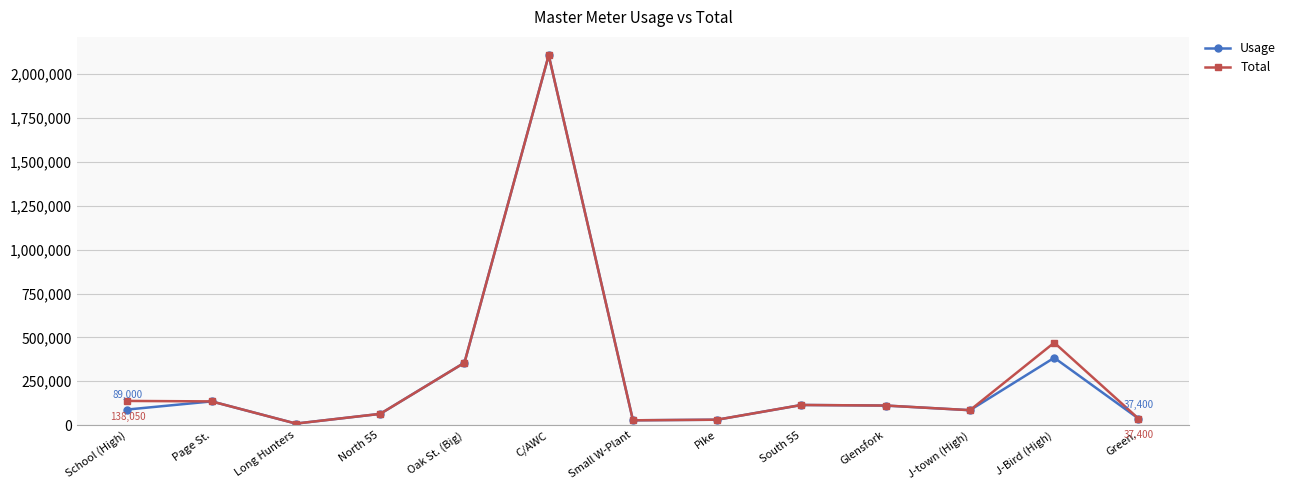

What is the minimum value for Total?

8910